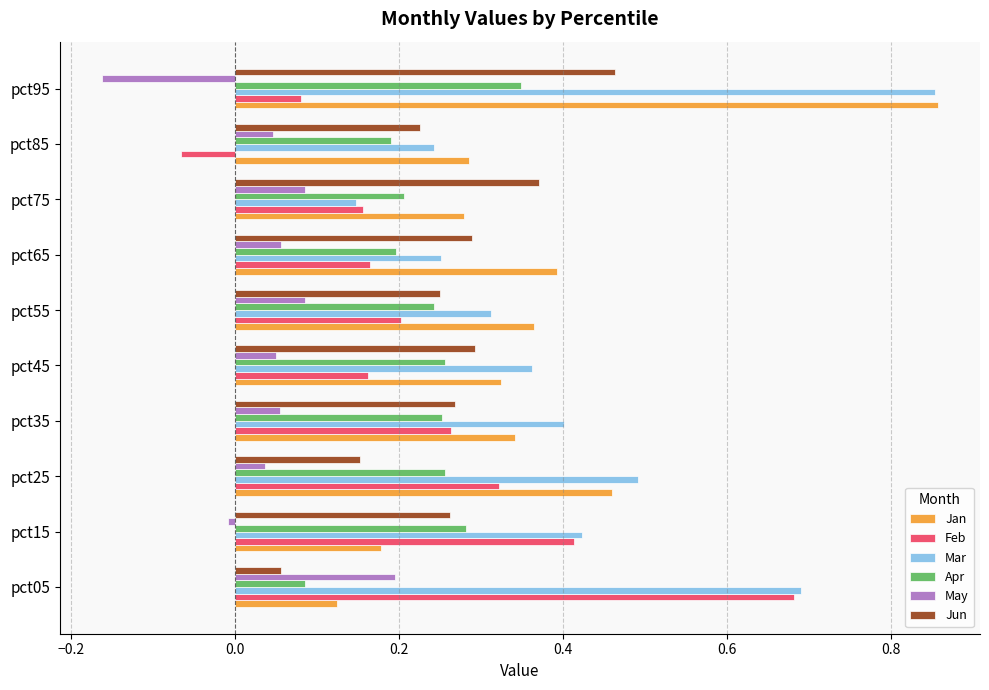

Which series has the largest total across all categories?

Mar